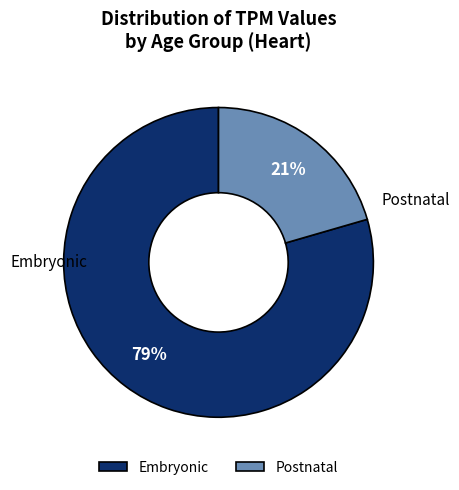

Which category has the smallest portion of the pie?

Postnatal